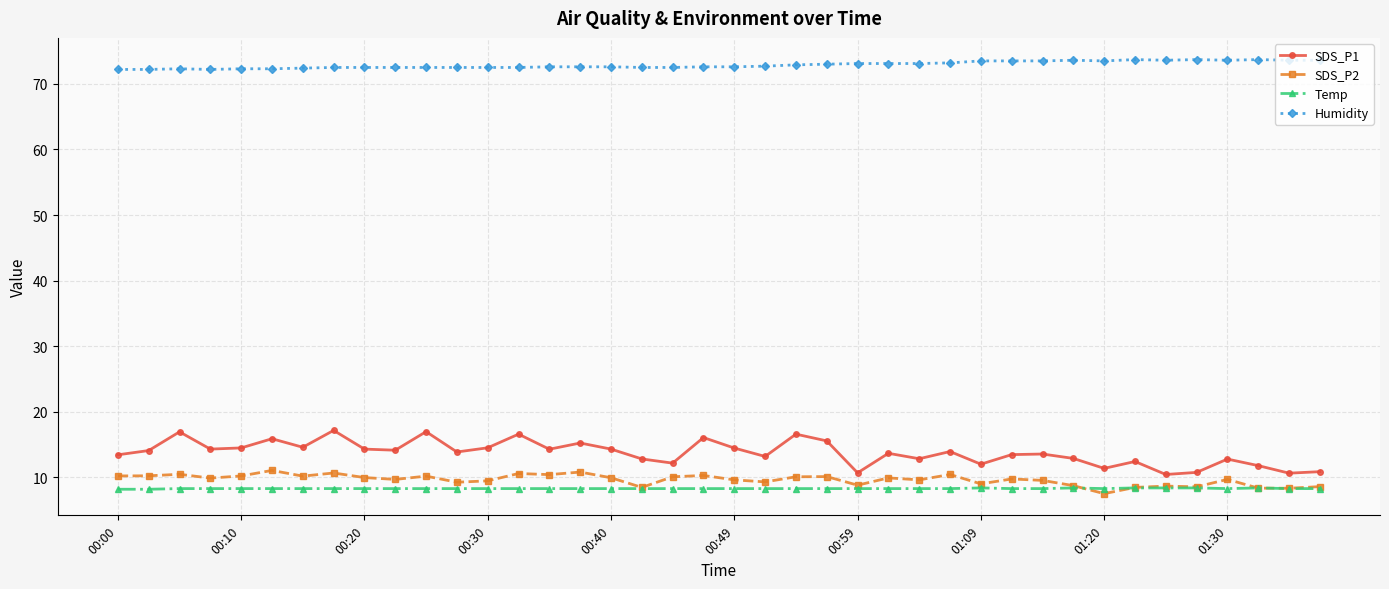

True or false: SDS_P1 and SDS_P2 intersect in this chart.

False